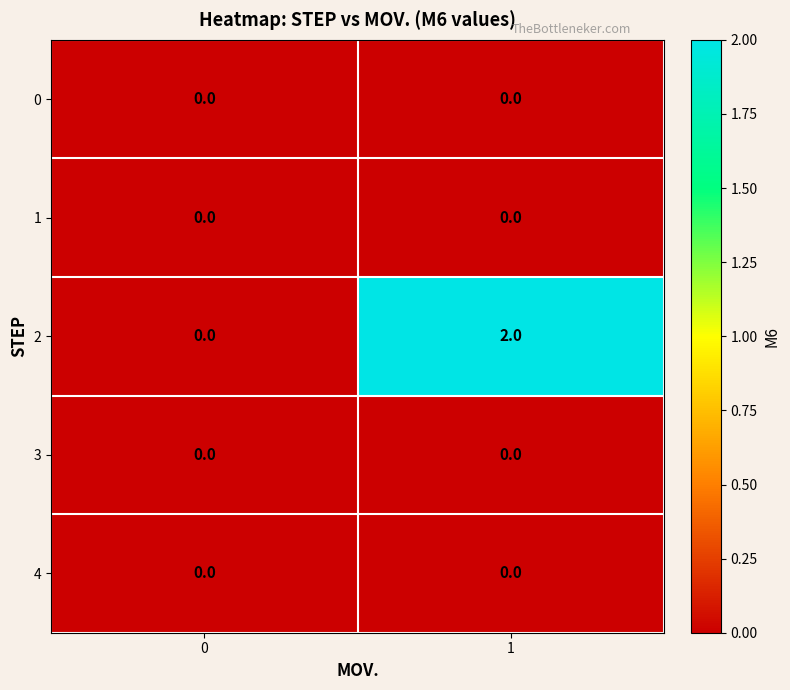

Is the value of 2 at 1 greater than the value of 1 at 0?

Yes